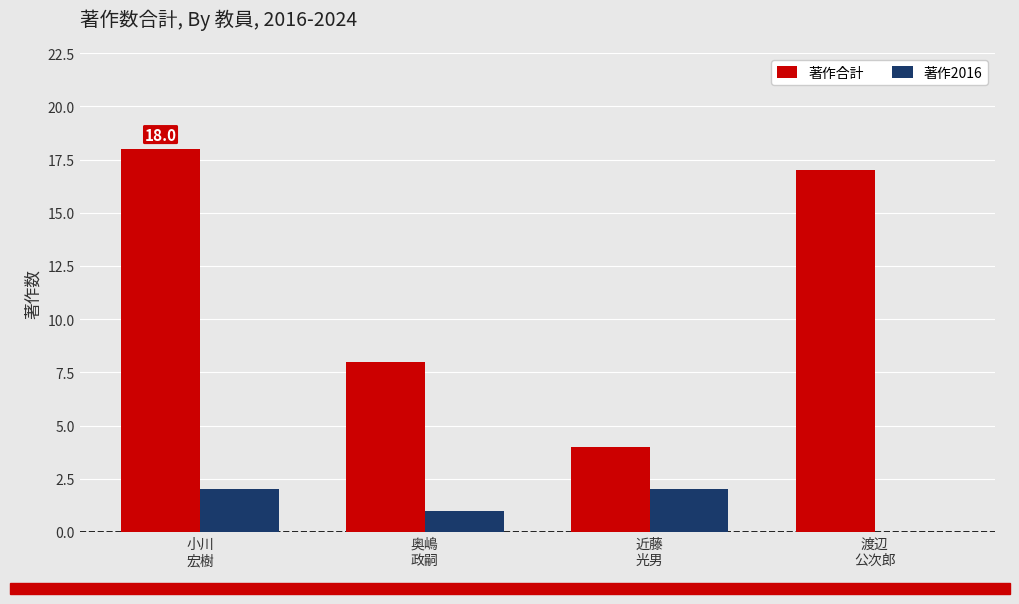

Is it true that 著作合計 equals 5 at 近藤
光男?

False